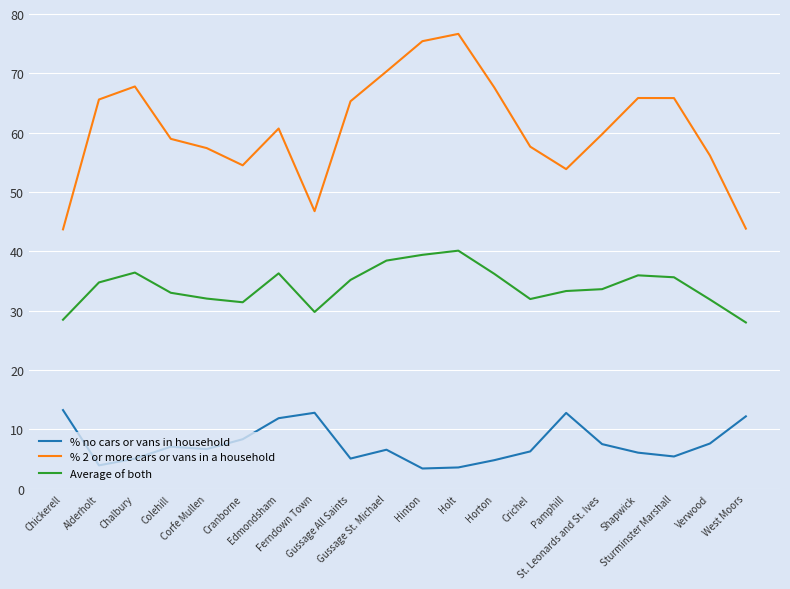

List the series in order of their peak value, lowest first.

% no cars or vans in household, Average of both, % 2 or more cars or vans in a household